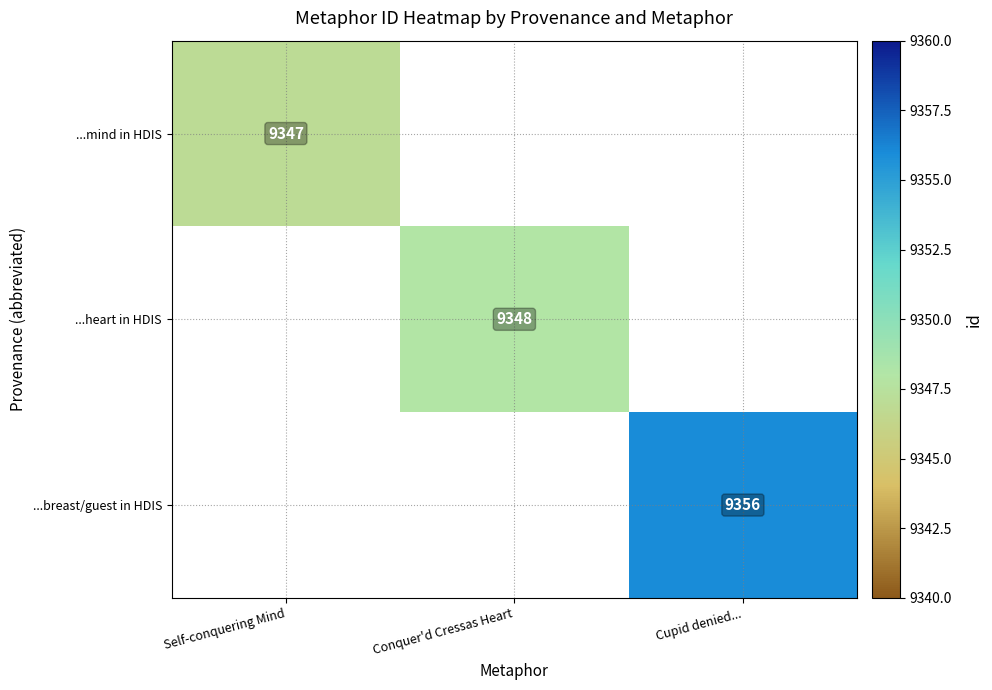

What is the smallest value displayed?

9347.0